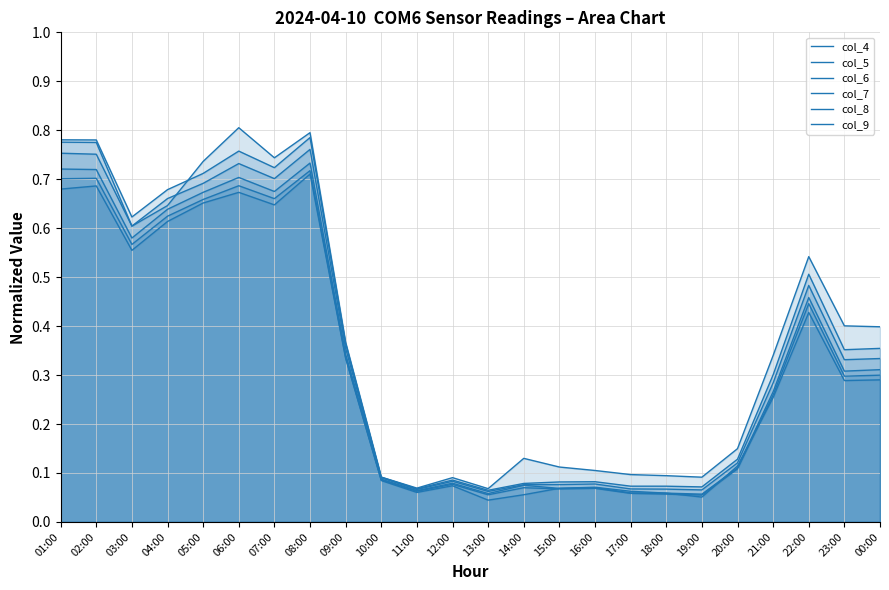

What is the spread (max minus min) of values at 08:00?

0.1